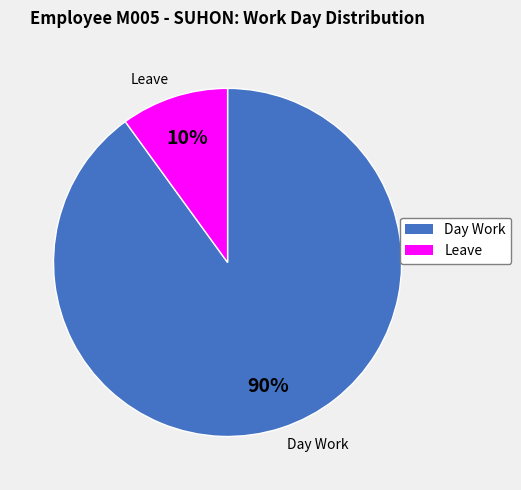

To the nearest percent, what is the difference between the largest and smallest slice percentages?

80%